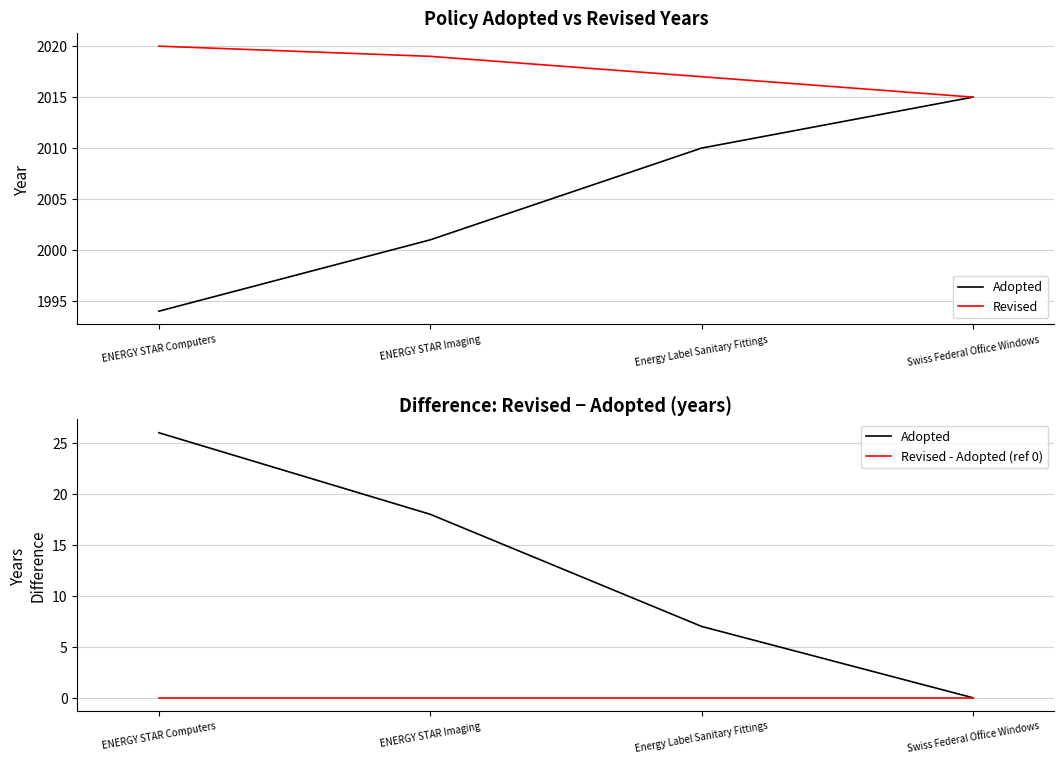

At Swiss Federal Office Windows, list the series in order from largest to smallest.

Revised, Adopted, Revised - Adopted (ref 0)